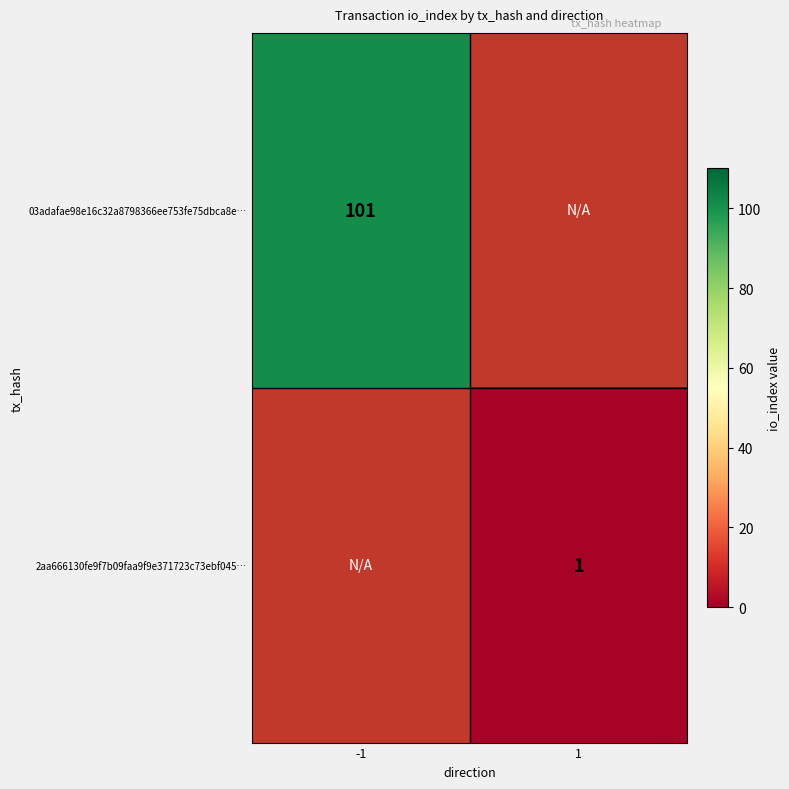

Which category has the highest value across all series?

-1